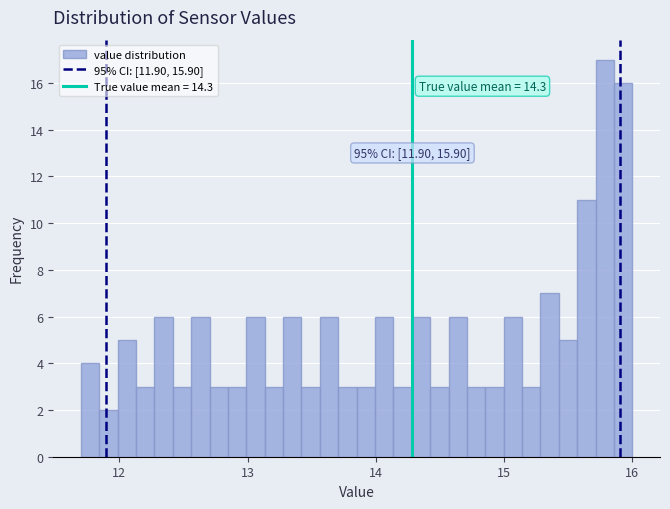

Around what value on the x-axis is the tallest bar? Give the approximate position of its centre, as read against the axis.

15.8